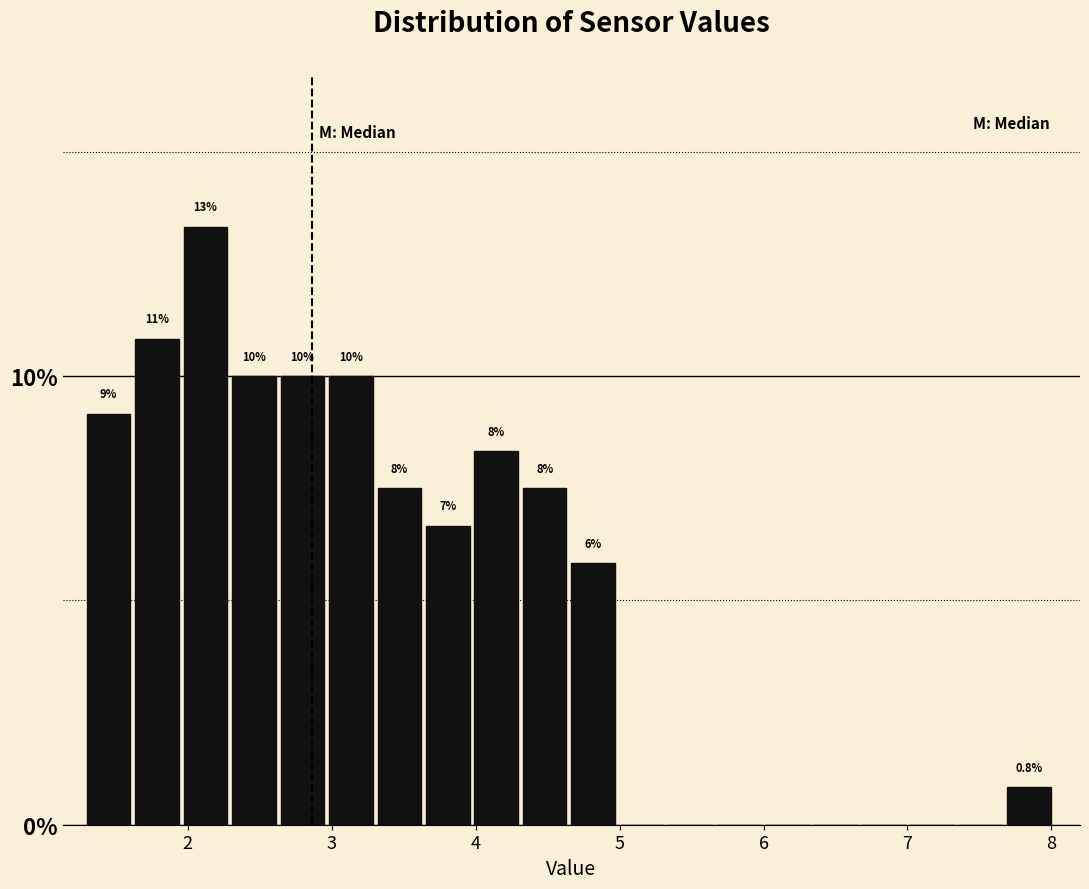

Read against the x-axis, roughly where is the centre of the tallest bar?

2.1